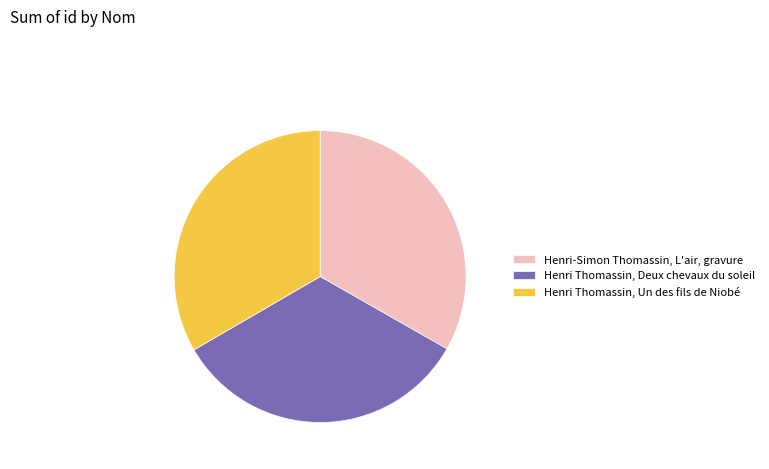

What is the ratio of the value at Henri-Simon Thomassin, L'air, gravure to the value at Henri Thomassin, Un des fils de Niobé?

1.0